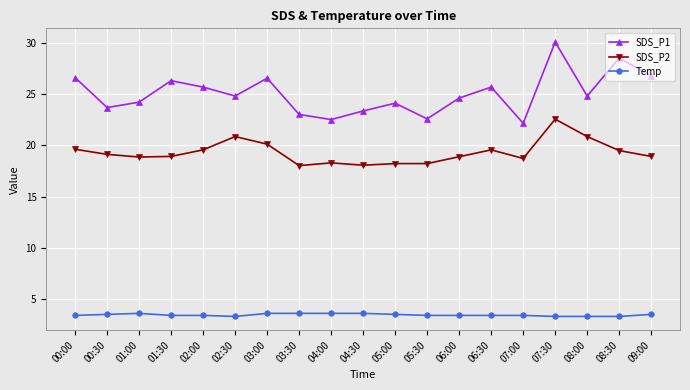

Is it true that SDS_P1 equals 12.4 at 05:00?

False